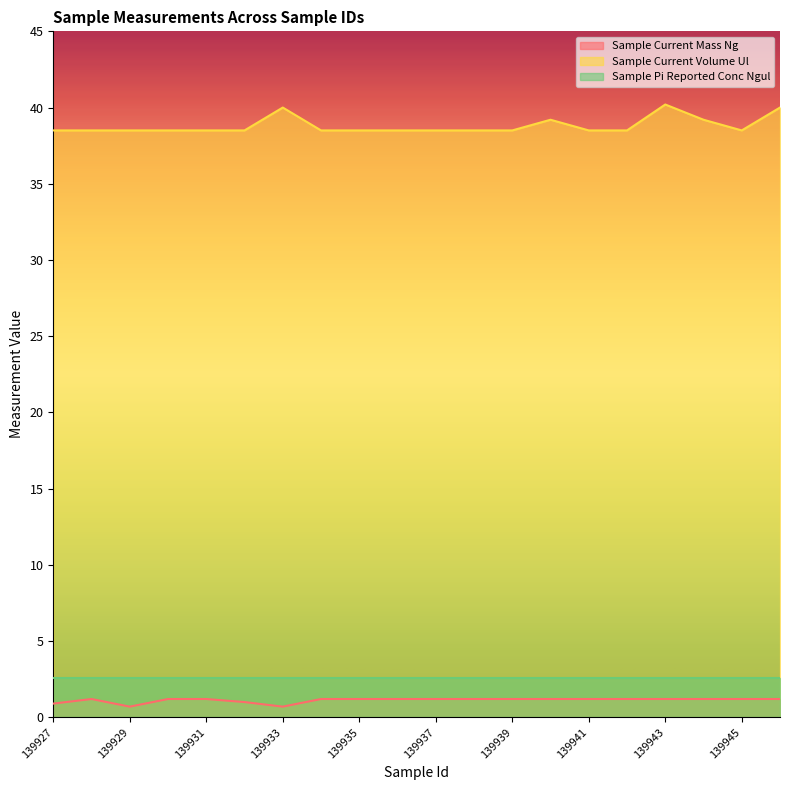

How many Sample Current Volume Ul values are between 38 and 39?

15